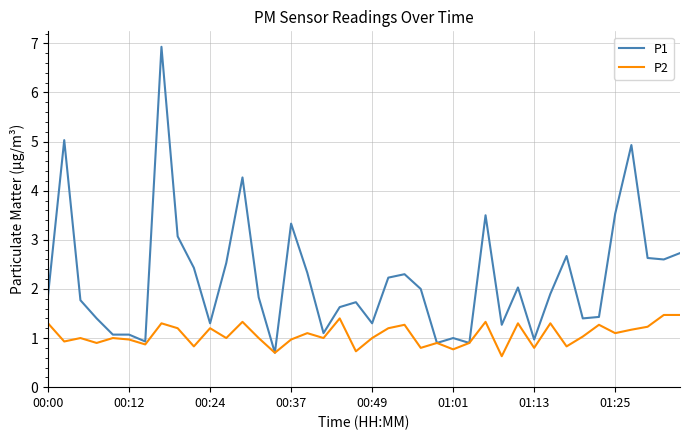

Which series has the largest total across all categories?

P1